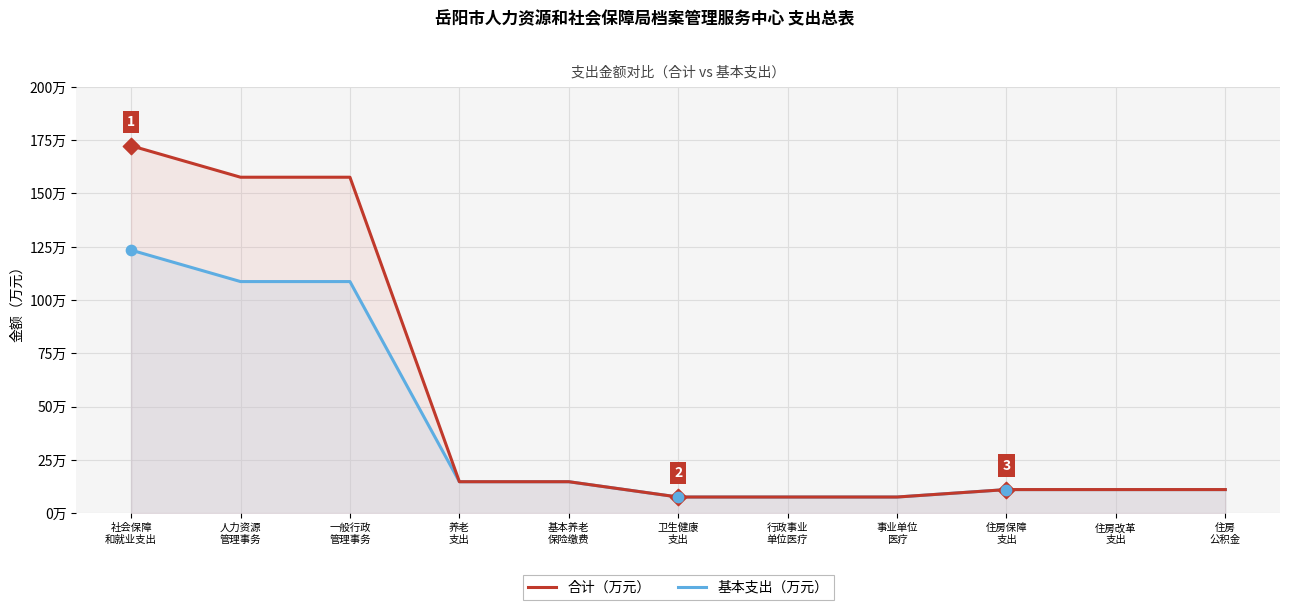

At which category is the sum across all series the highest?

社会保障
和就业支出